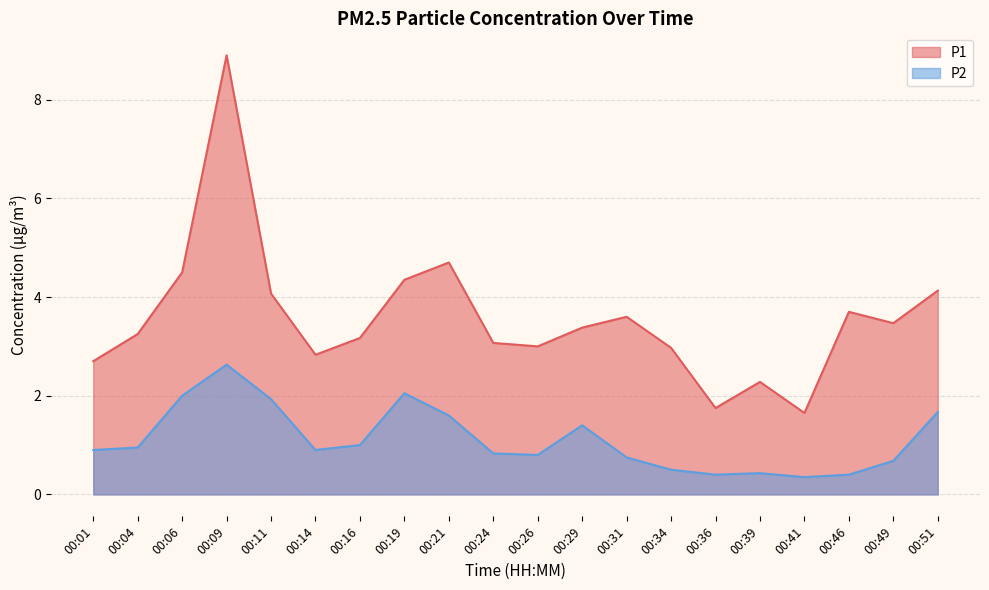

List the series in order of their peak value, highest first.

P1, P2